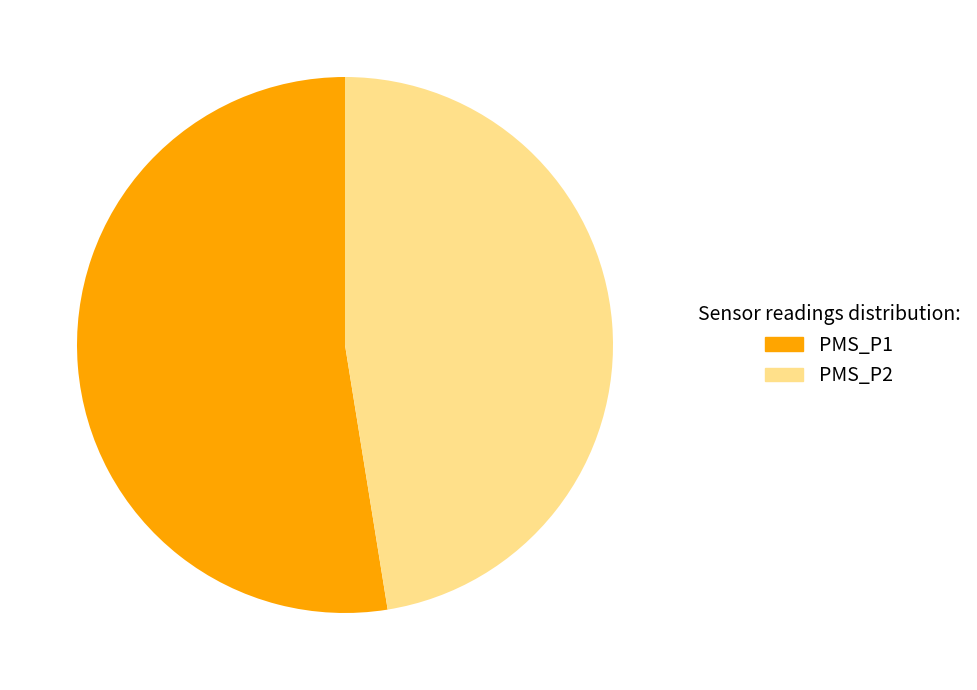

To the nearest percent, what is the average slice percentage?

50%